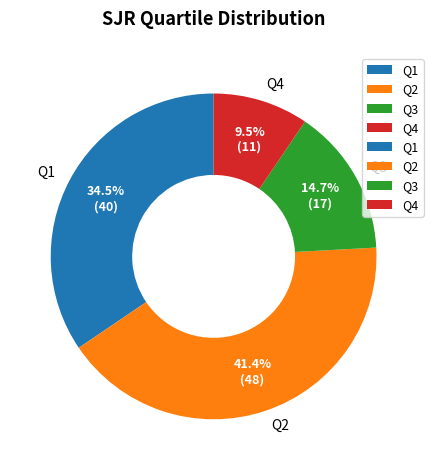

Which has a higher value, Q2 or Q1?

Q2